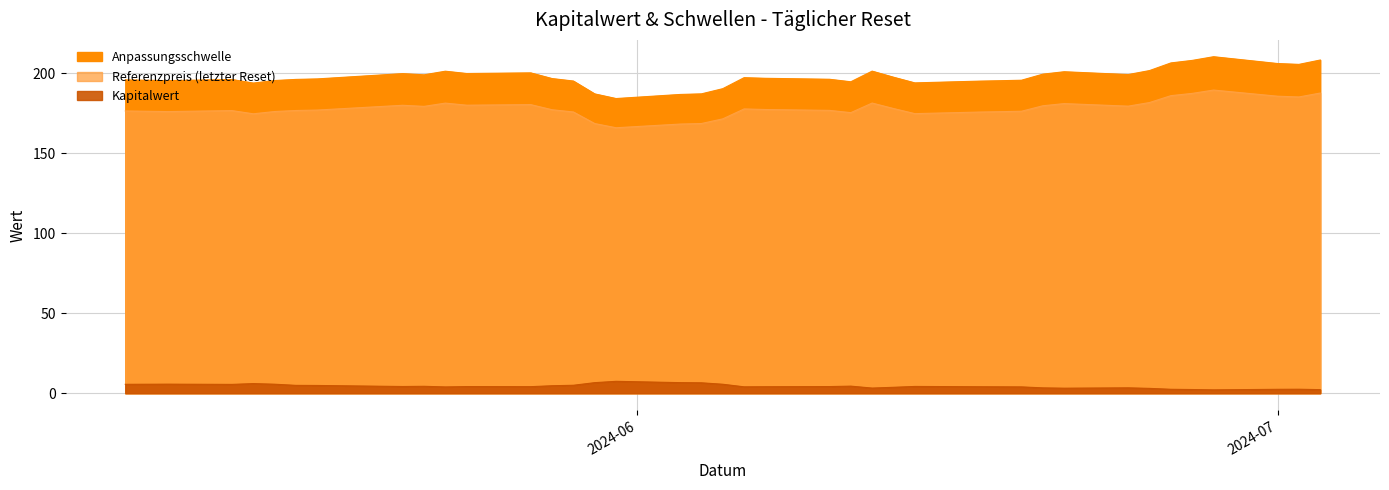

What is the minimum value shown in the chart?

2.1